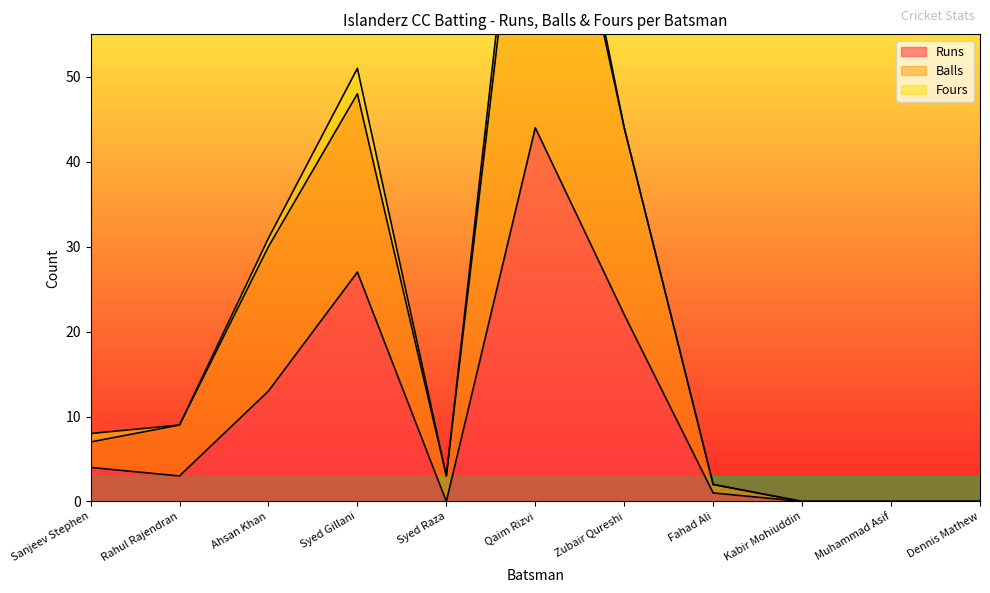

At which label does Runs reach its peak?

Qaim Rizvi